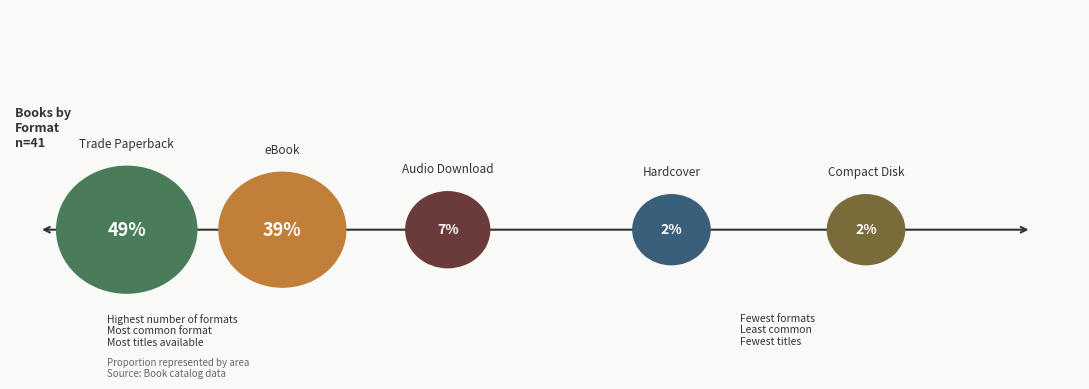

Does any single category account for the majority?

No